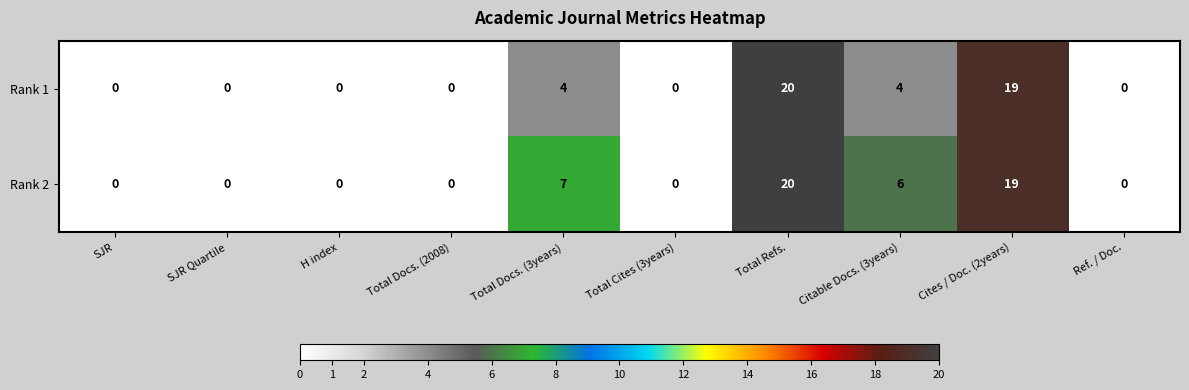

At which category is the sum across all series the highest?

Total Refs.